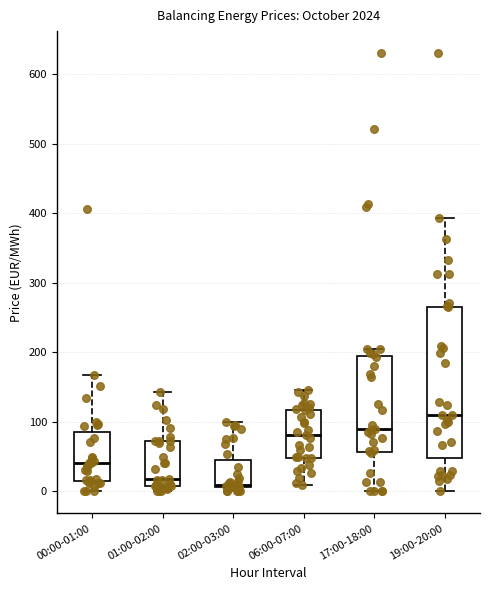

Which box is the tallest, from its lower edge to its upper edge?

19:00-20:00